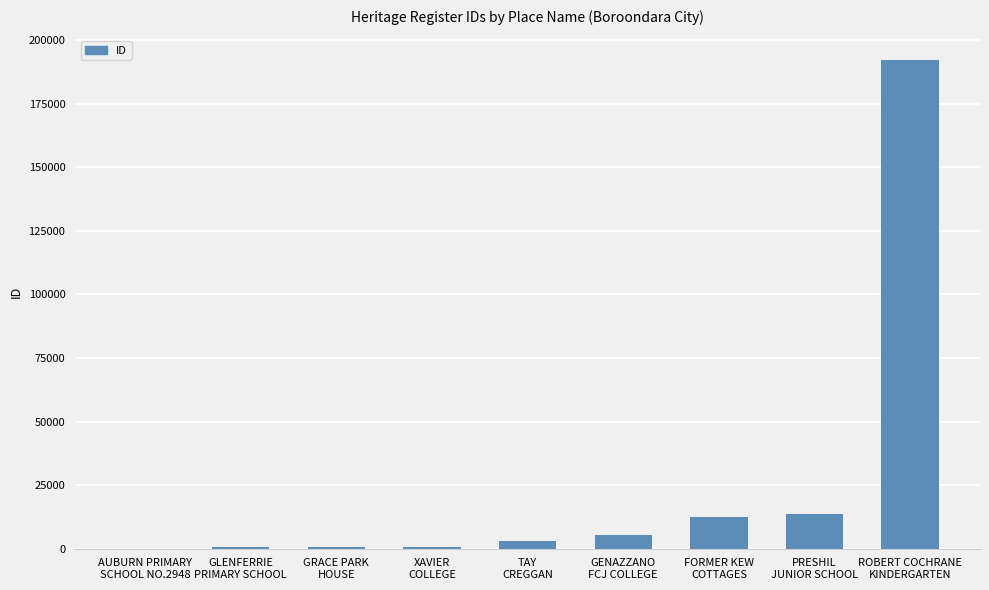

At which label is the value closest to 96084?

PRESHIL
JUNIOR SCHOOL